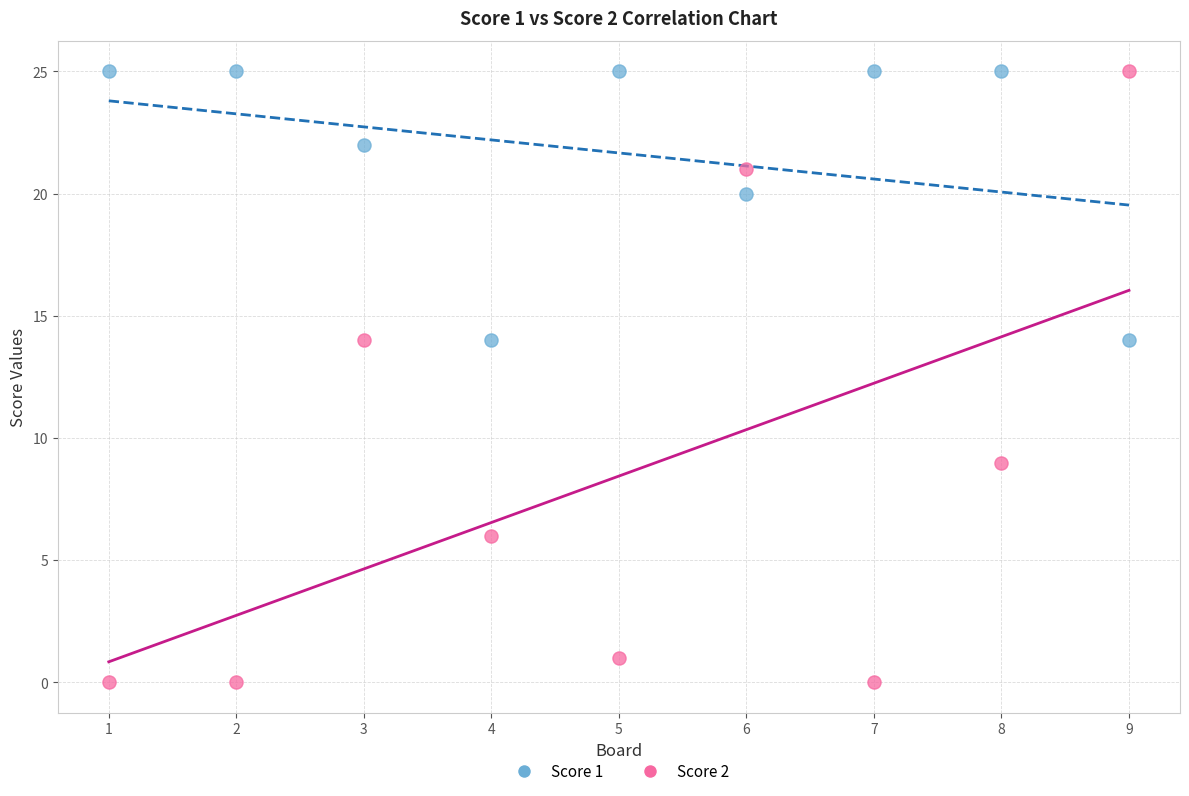

Which series has the largest Y range (max minus min)?

Score 2